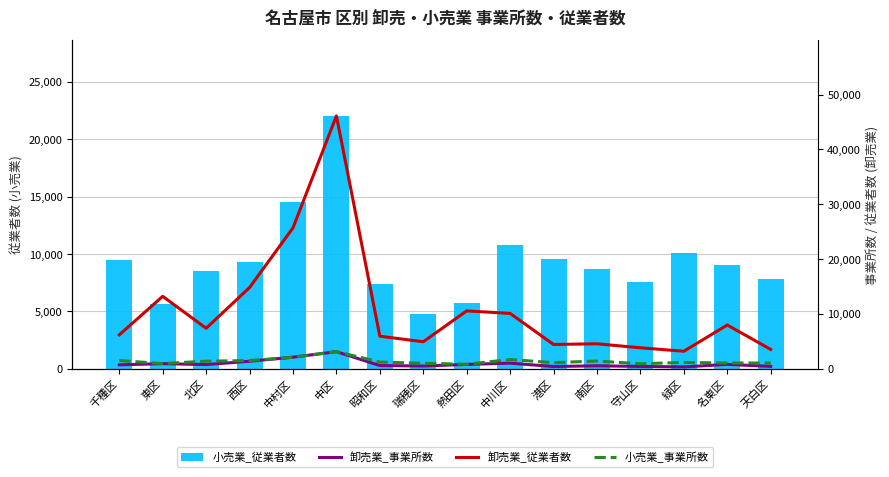

Reading right to left, list all the values displayed in this chart.

小売業_従業者数: 7841	9069	10047	7591	8729	9587	10752	5728	4749	7373	22028	14492	9327	8527	5647	9505
卸売業_事業所数: 414	778	321	407	523	393	1002	774	487	566	3097	2091	1346	744	911	697
卸売業_従業者数: 3514	7961	3176	3806	4535	4413	10075	10539	4908	5919	46098	25688	14795	7366	13192	6163
小売業_事業所数: 1032	1032	1136	894	1392	1095	1666	800	986	1202	3107	2076	1476	1367	928	1477